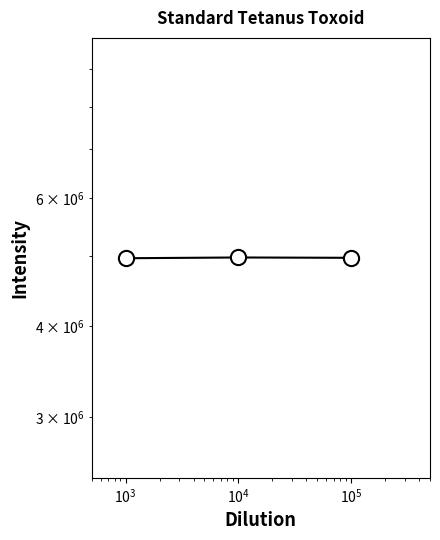

Which has a higher value, $\mathdefault{10^{4}}$ or $\mathdefault{10^{3}}$?

$\mathdefault{10^{4}}$